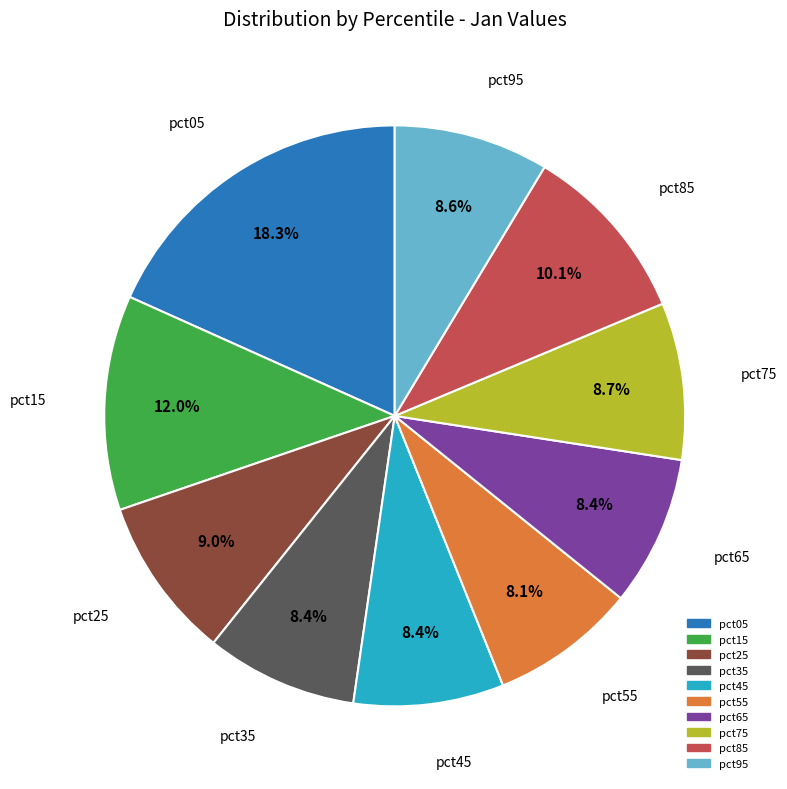

To the nearest percent, what percentage of the pie is pct25?

9%